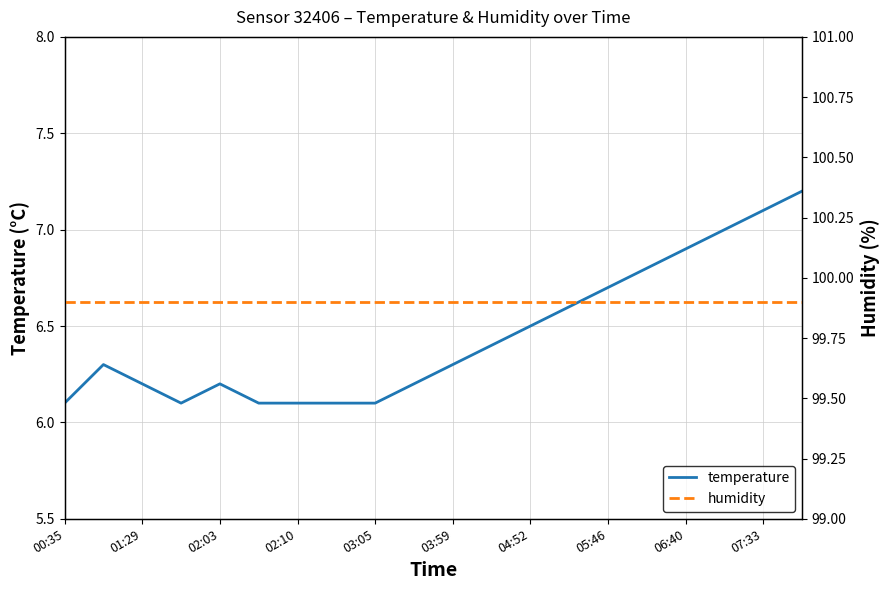

The temperature series shows 9.4 at 05:46. True or false?

False